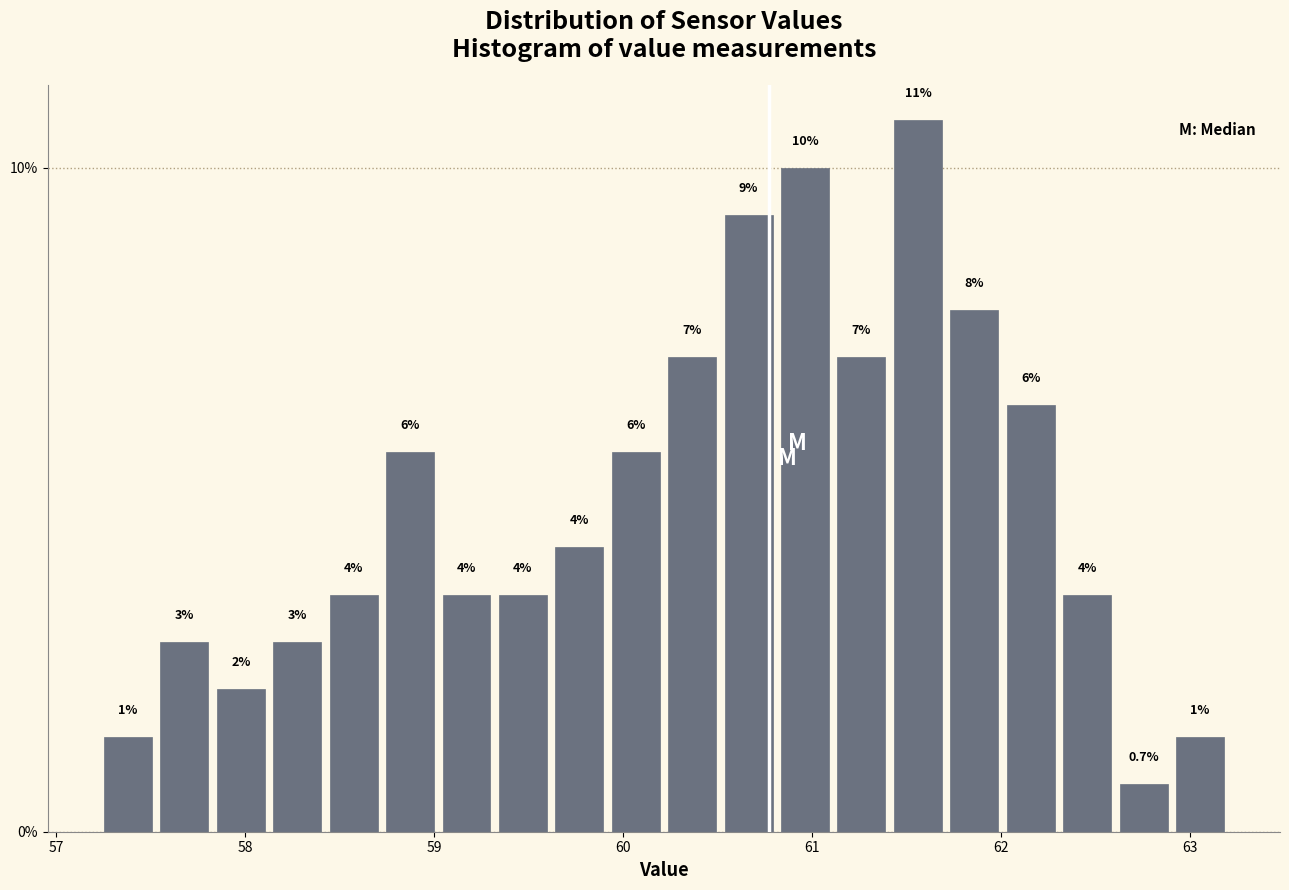

Read against the x-axis, roughly where is the centre of the tallest bar?

61.6